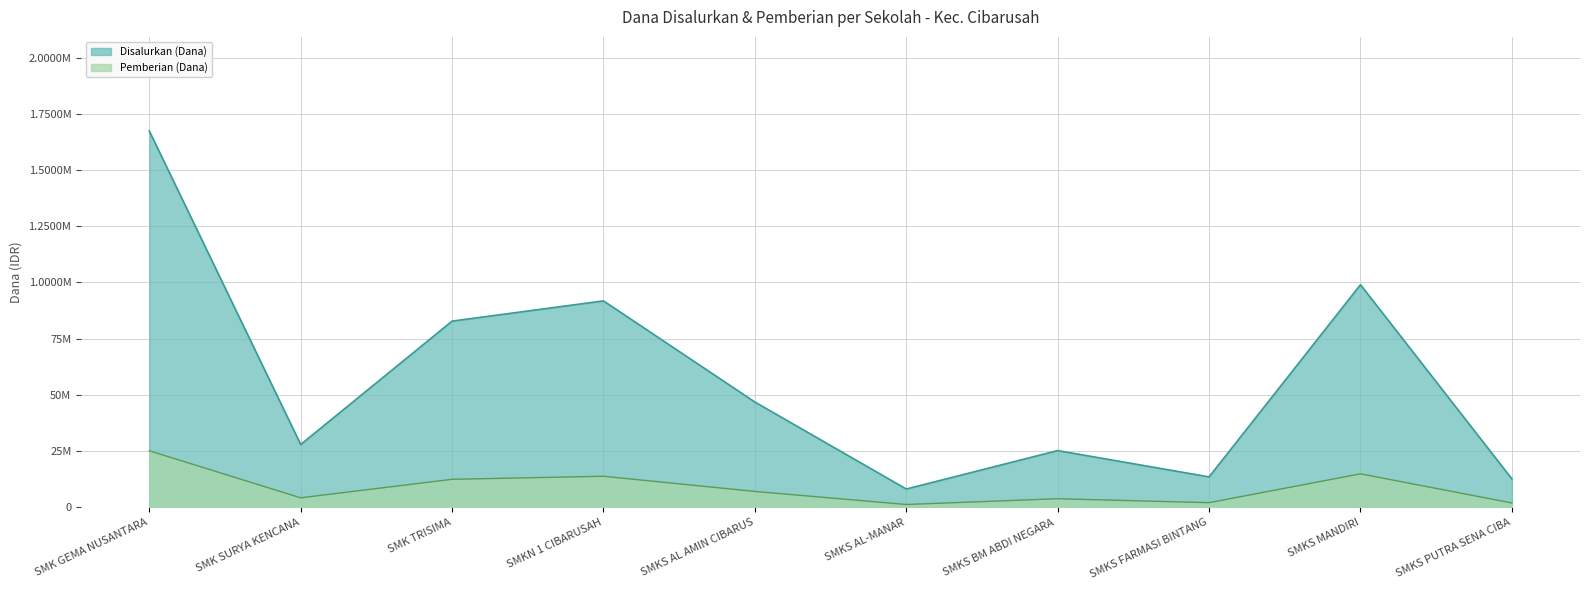

True or false: Disalurkan (Dana) and Pemberian (Dana) cross at least once.

False